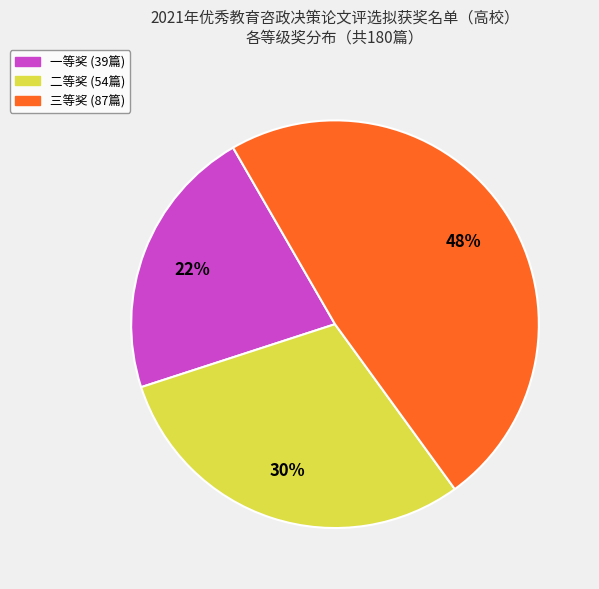

What percentage is the 三等奖 slice, to the nearest percent?

48%